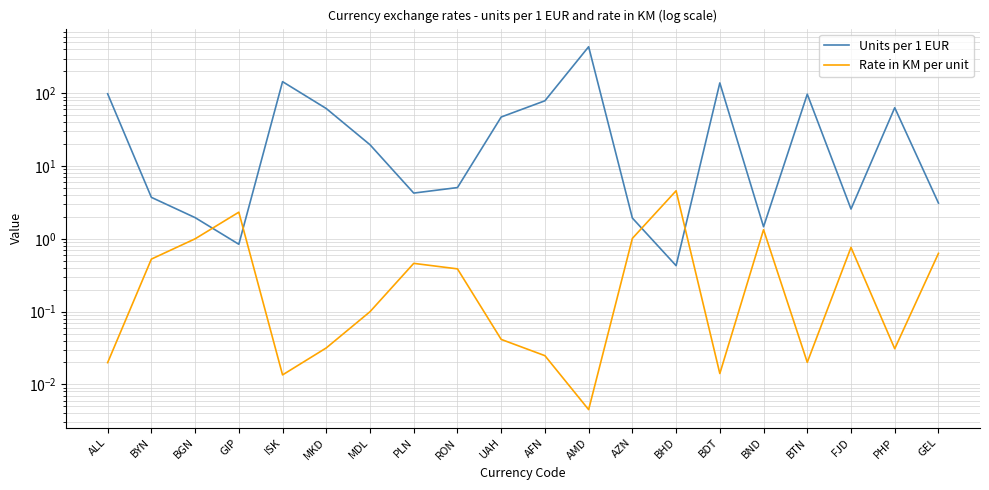

What value does the Units per 1 EUR series have at FJD?

2.6